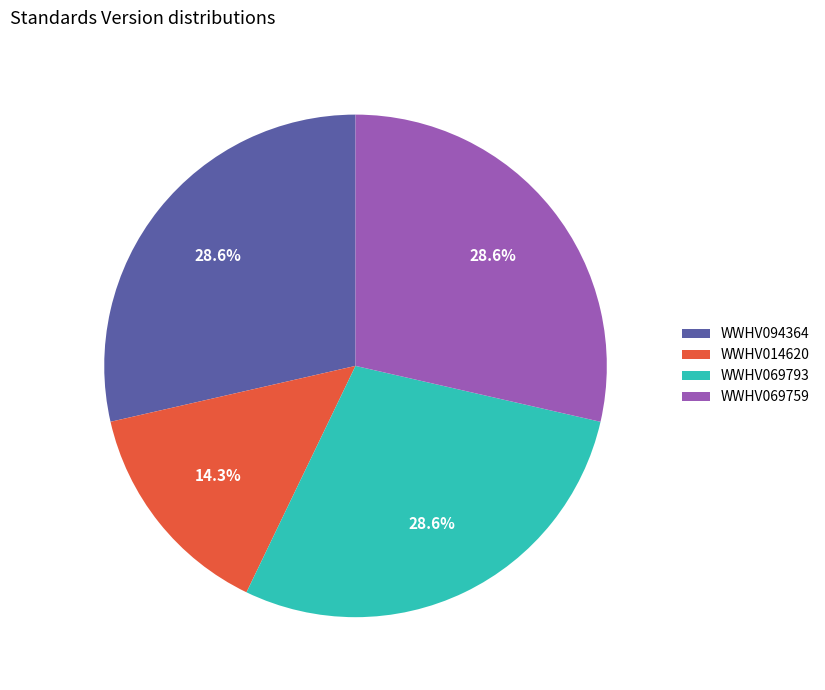

How many slices are in this pie chart?

4